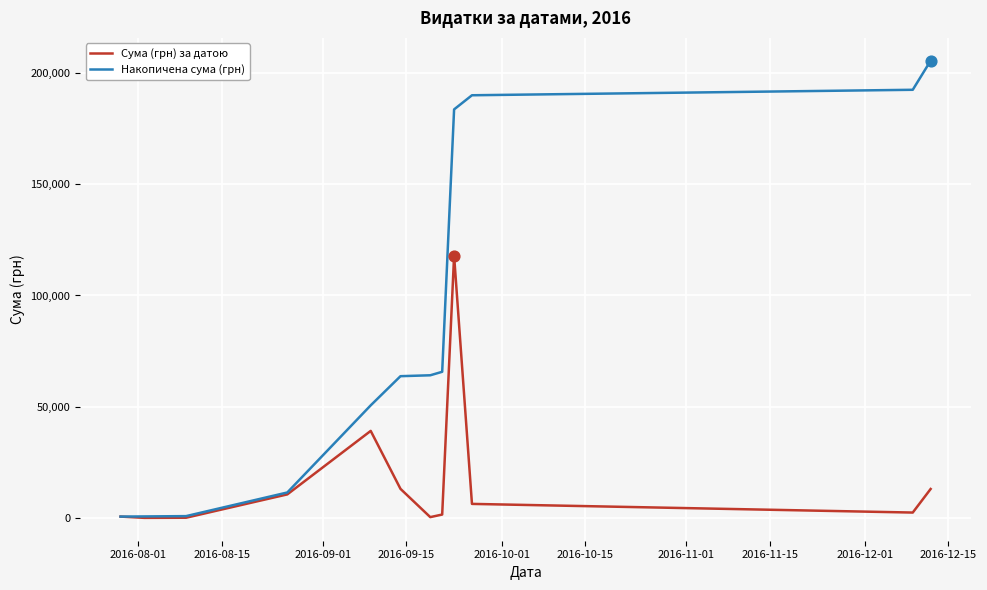

What is the highest value of the Накопичена сума (грн) series?

205485.8